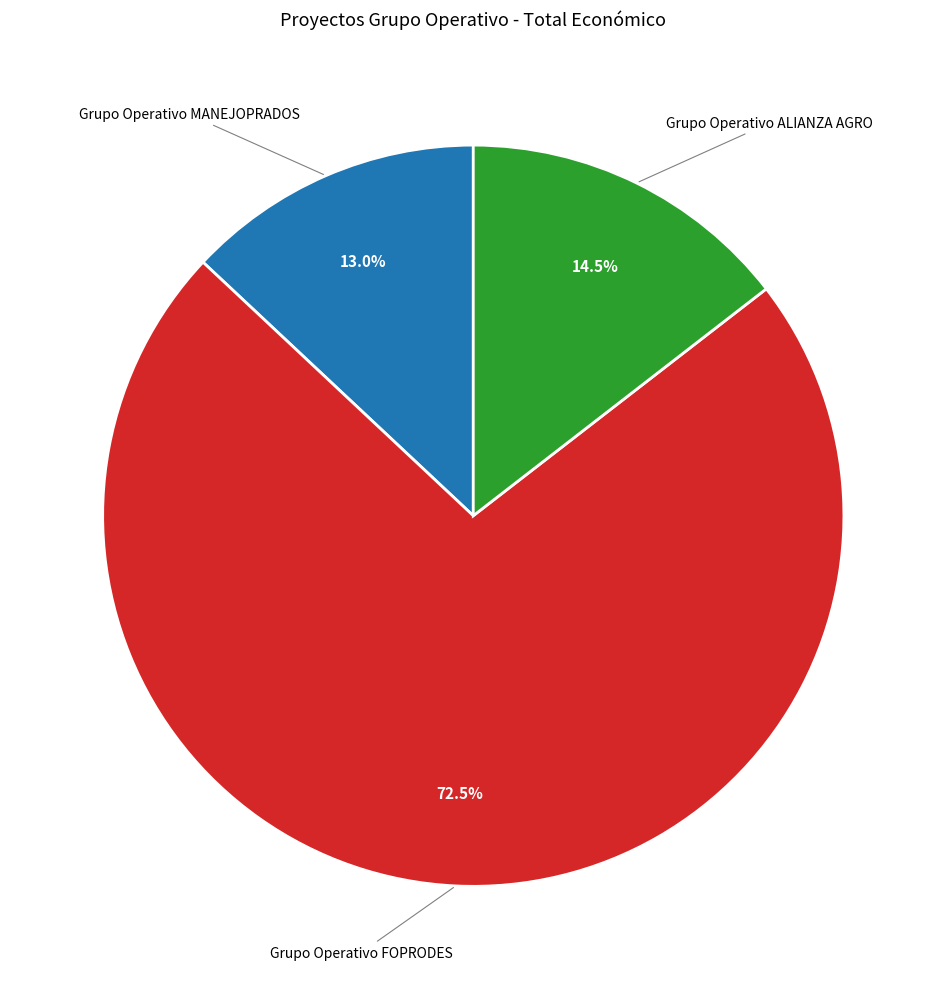

Does any single category account for the majority?

Yes